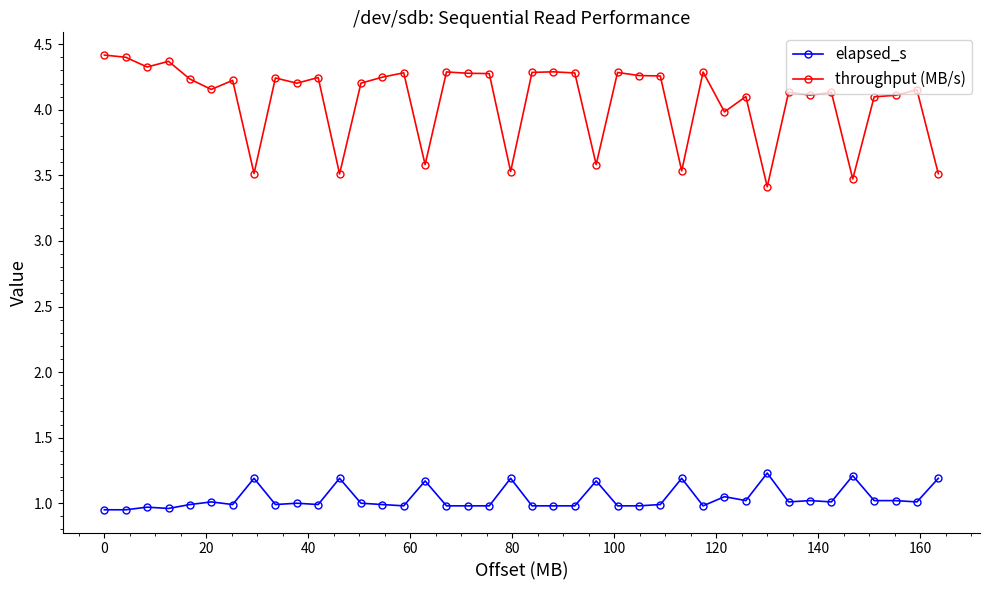

True or false: elapsed_s and throughput (MB/s) cross at least once.

False